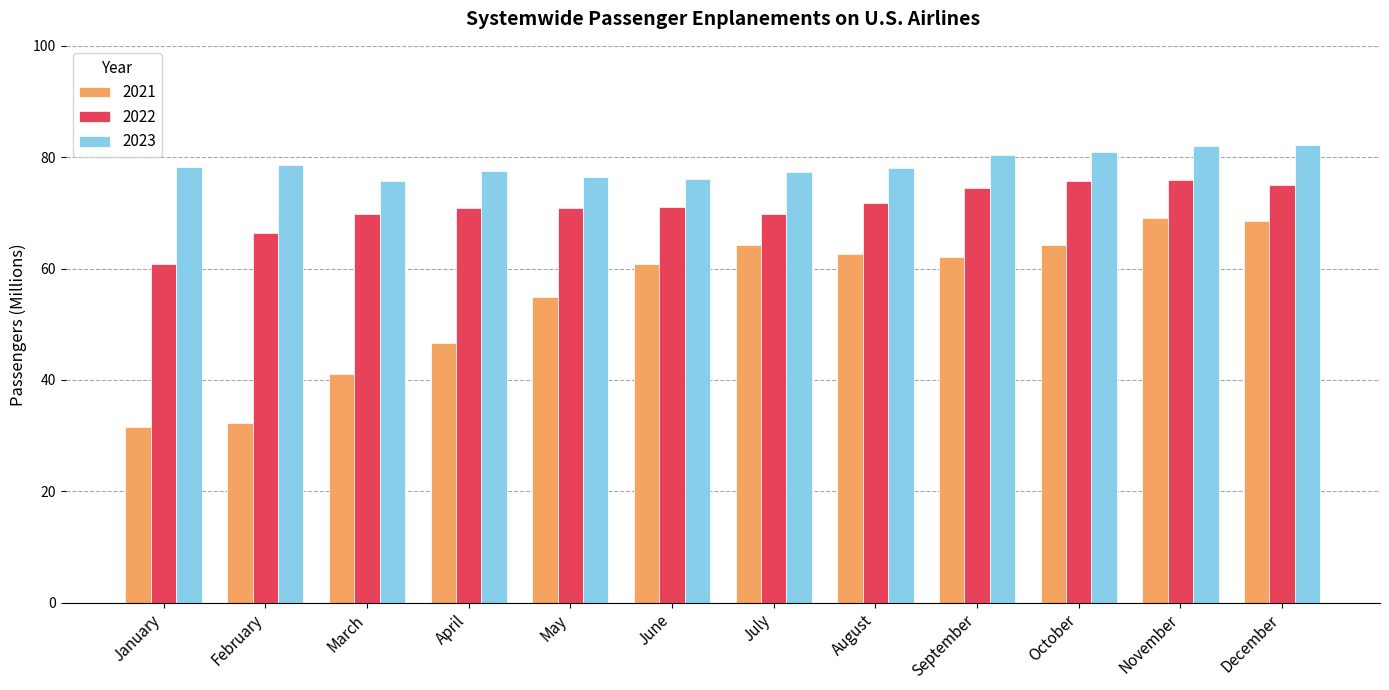

How many categories are shown in the chart?

12